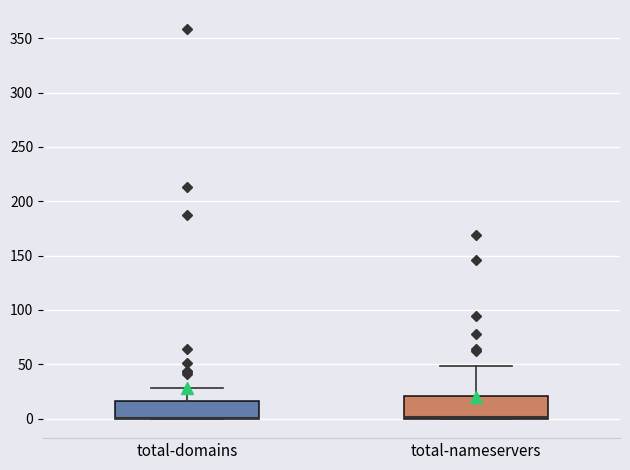

Where is the lower edge of the box for total-domains on the y-axis? The values are not printed on the chart, so give them approximately, as read against the axis.

0